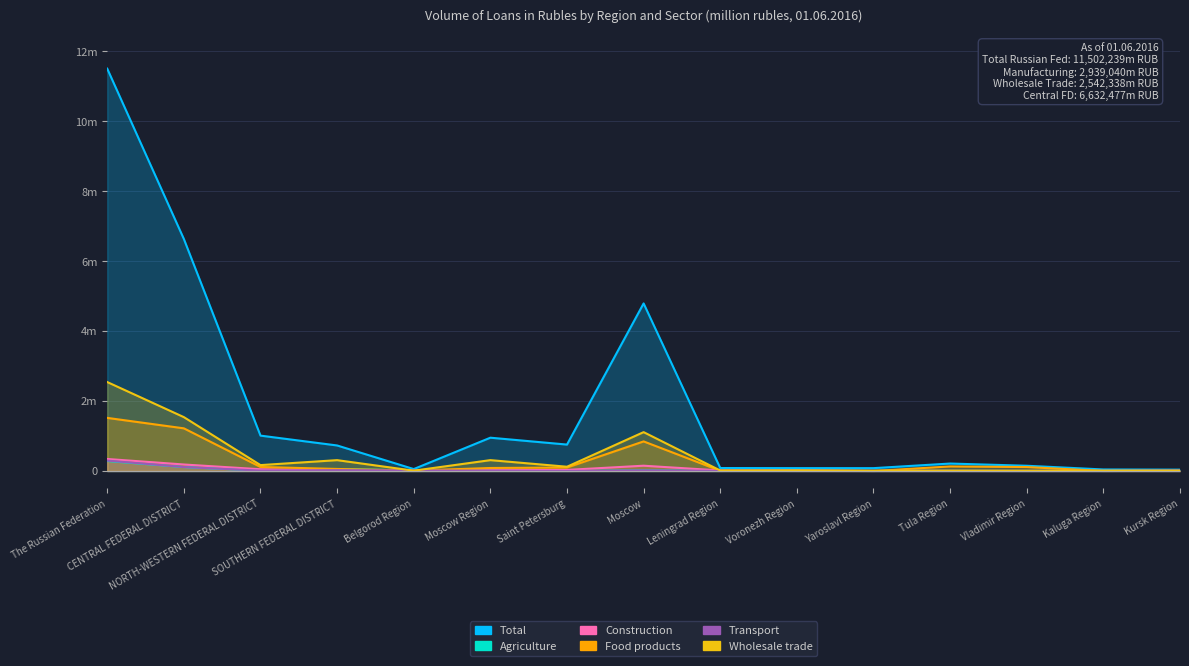

True or false: Total and Agriculture intersect in this chart.

False